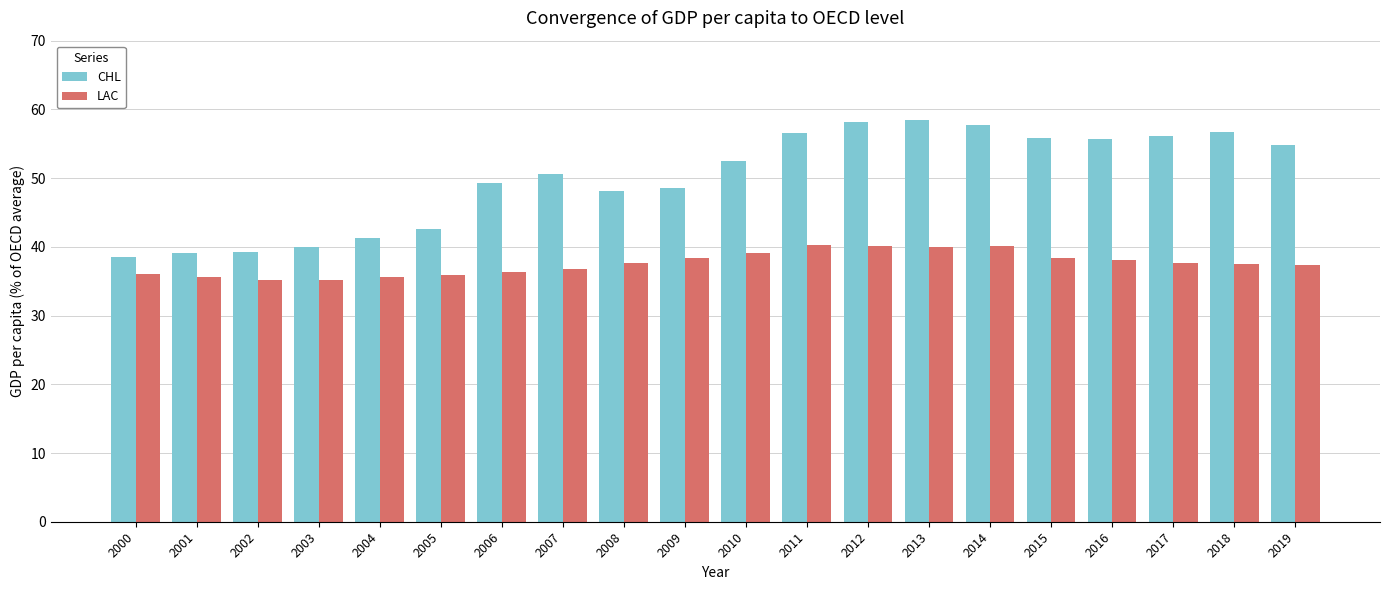

What is the highest value of the CHL series?

58.5